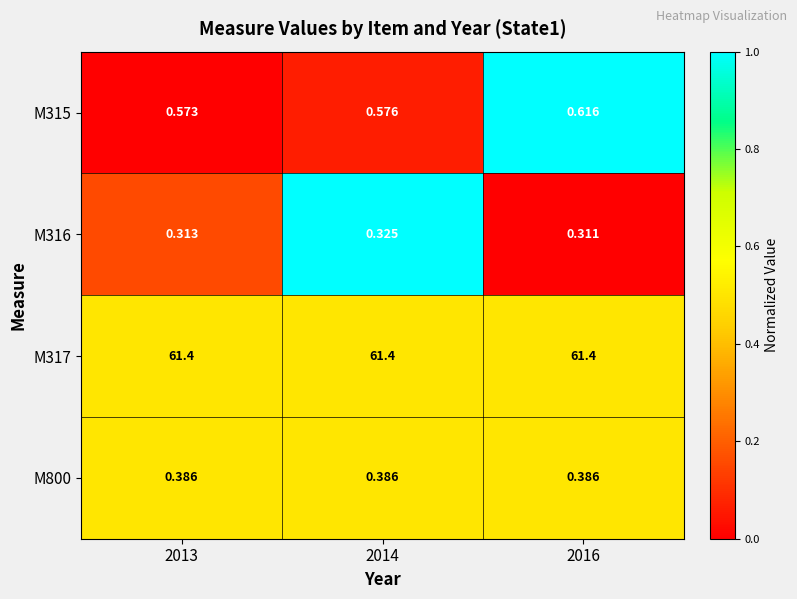

Which series has the largest total across all categories?

M317